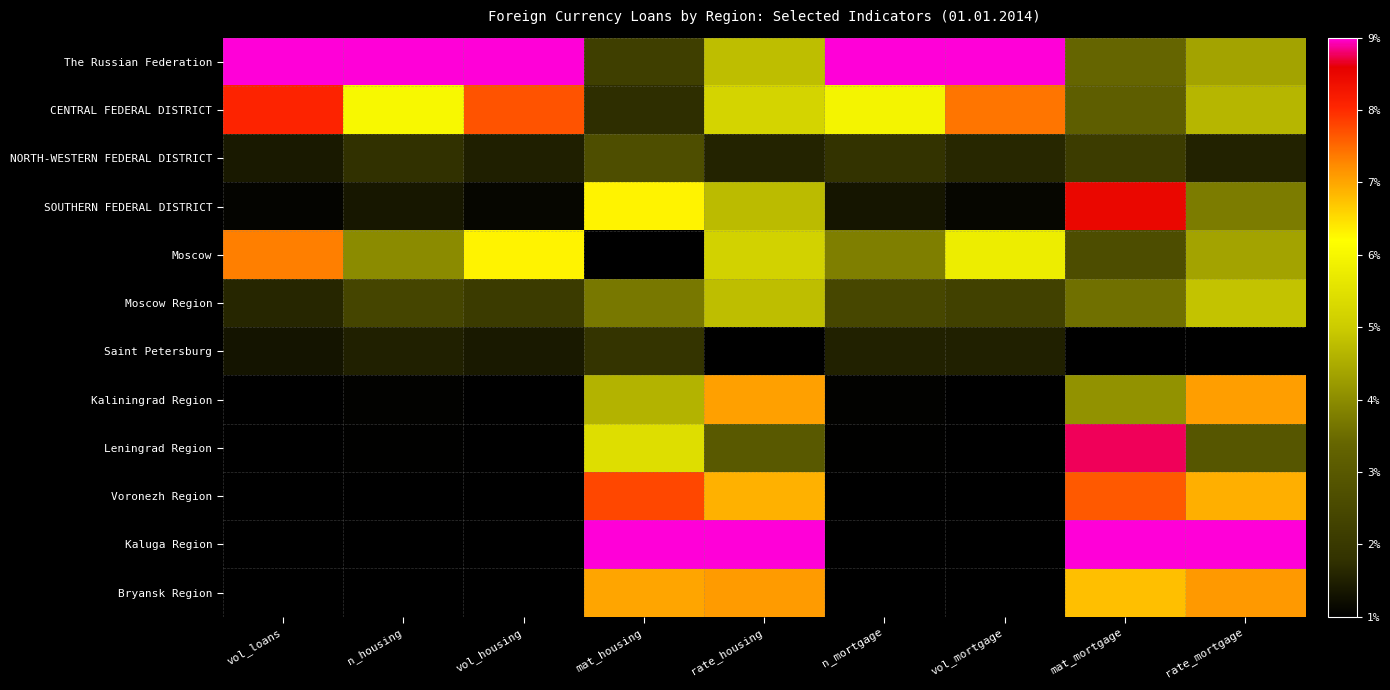

At vol_mortgage, list the series in order from largest to smallest.

The Russian Federation, CENTRAL FEDERAL DISTRICT, Moscow, Moscow Region, NORTH-WESTERN FEDERAL DISTRICT, Saint Petersburg, SOUTHERN FEDERAL DISTRICT, Leningrad Region, Kaluga Region, Kaliningrad Region, Bryansk Region, Voronezh Region